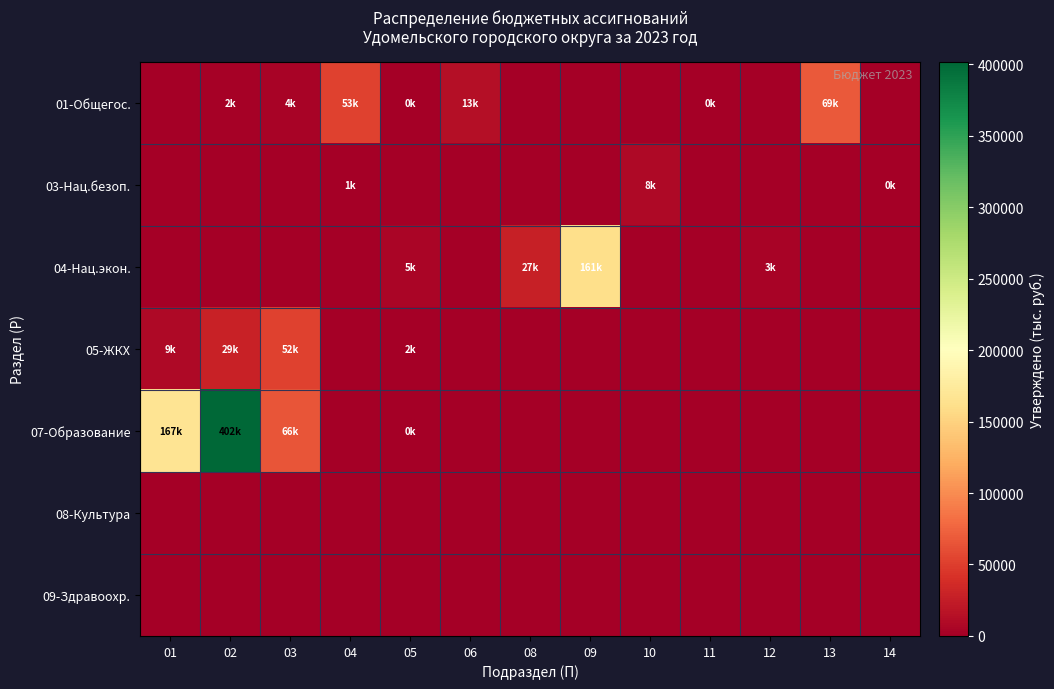

Which series changed the most between 08 and 13?

01-Общегос.